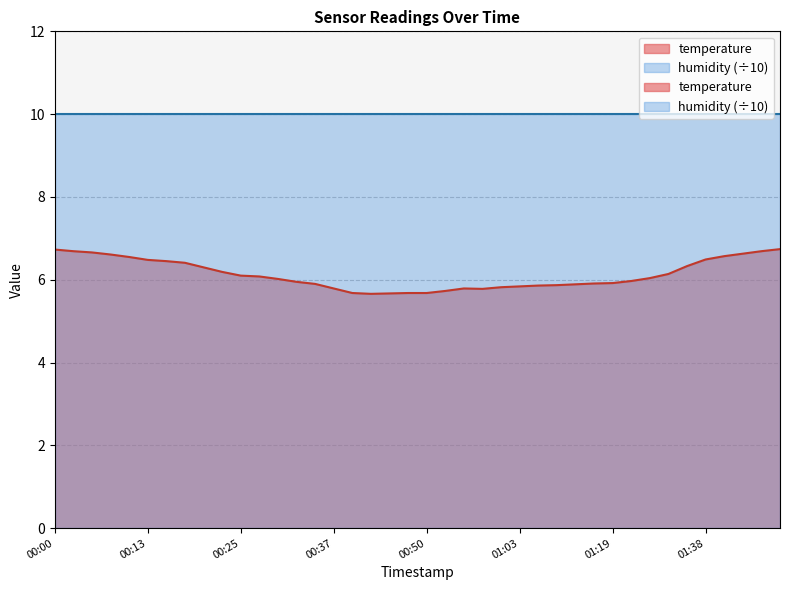

Between 01:21 and 01:16, which is larger?

01:21